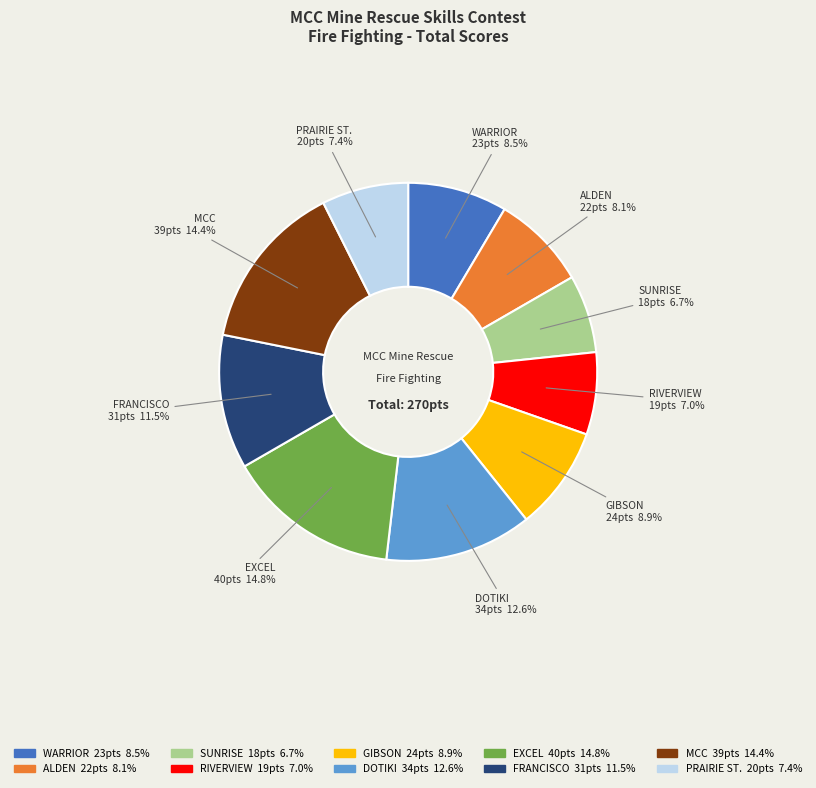

To the nearest percent, what is the combined percentage of GIBSON and RIVERVIEW?

16%